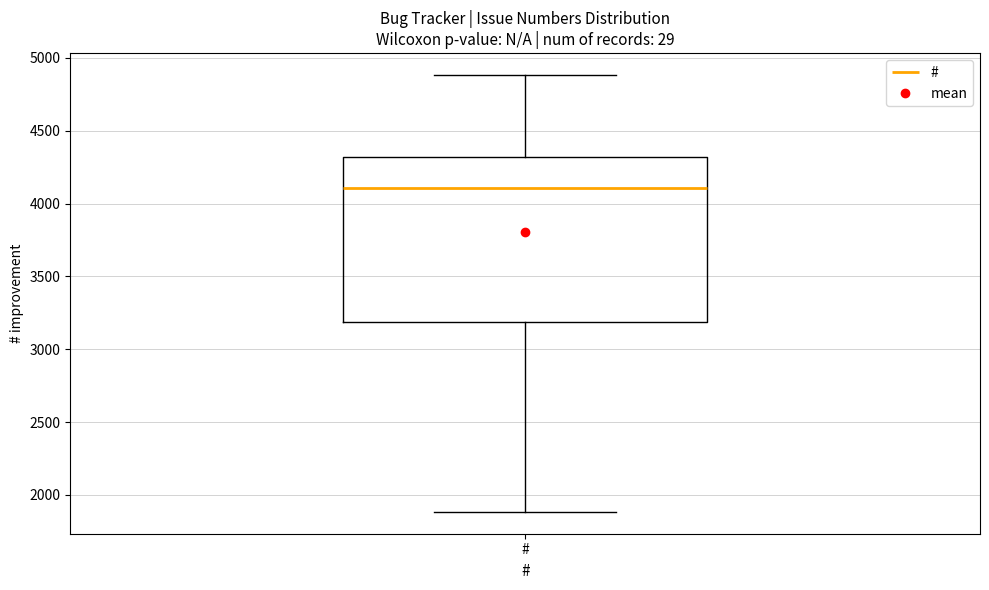

Where is the upper edge of the box for # on the y-axis? The values are not printed on the chart, so give them approximately, as read against the axis.

4300